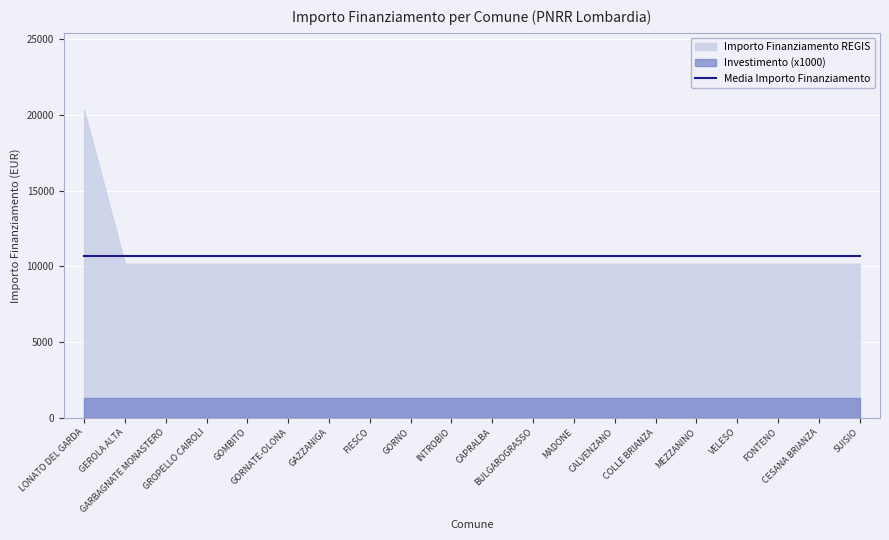

How many data points does each series have?

20